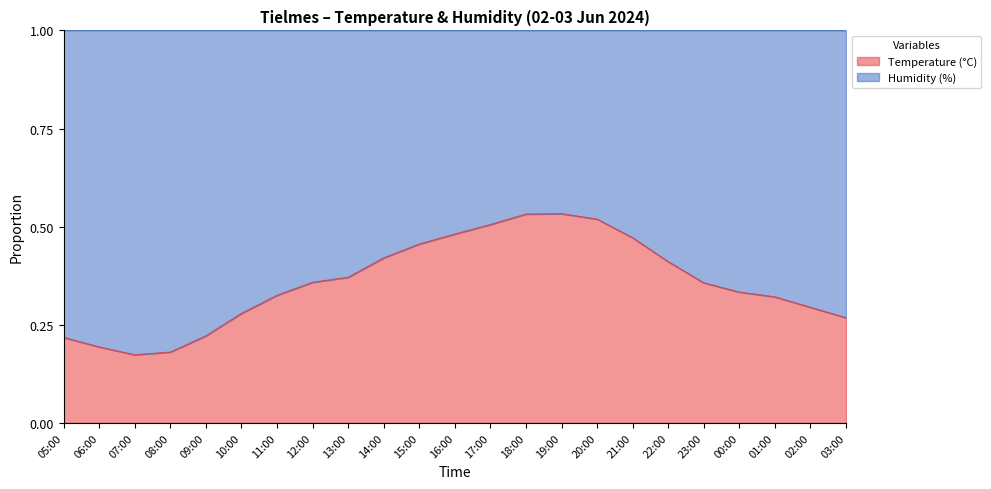

Which category has the highest value across all series?

19:00